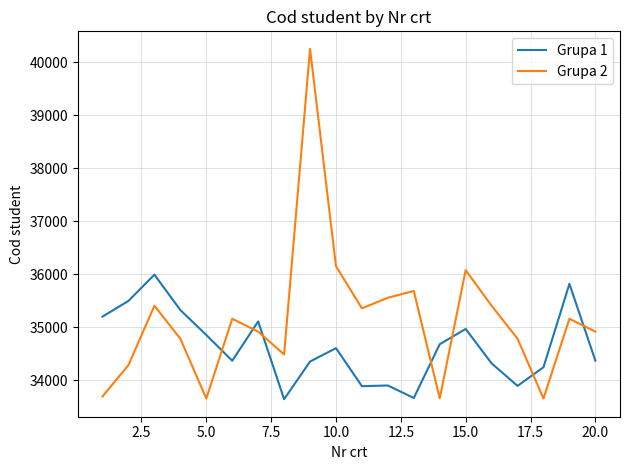

Rank the series by their maximum value, from lowest to highest.

Grupa 1, Grupa 2